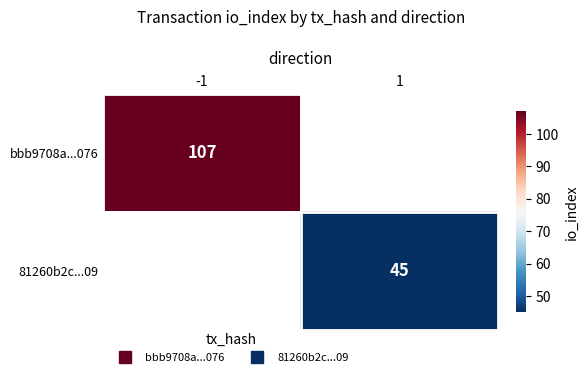

List the labels in order of bbb9708a...076 value, largest first.

-1, 1